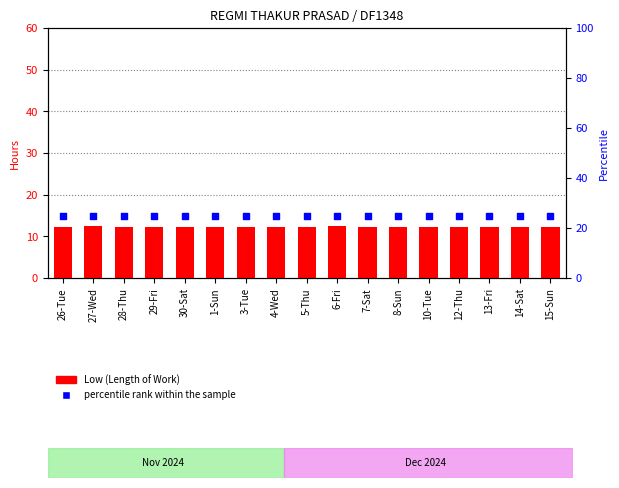

Which series has the largest total across all categories?

percentile rank within the sample